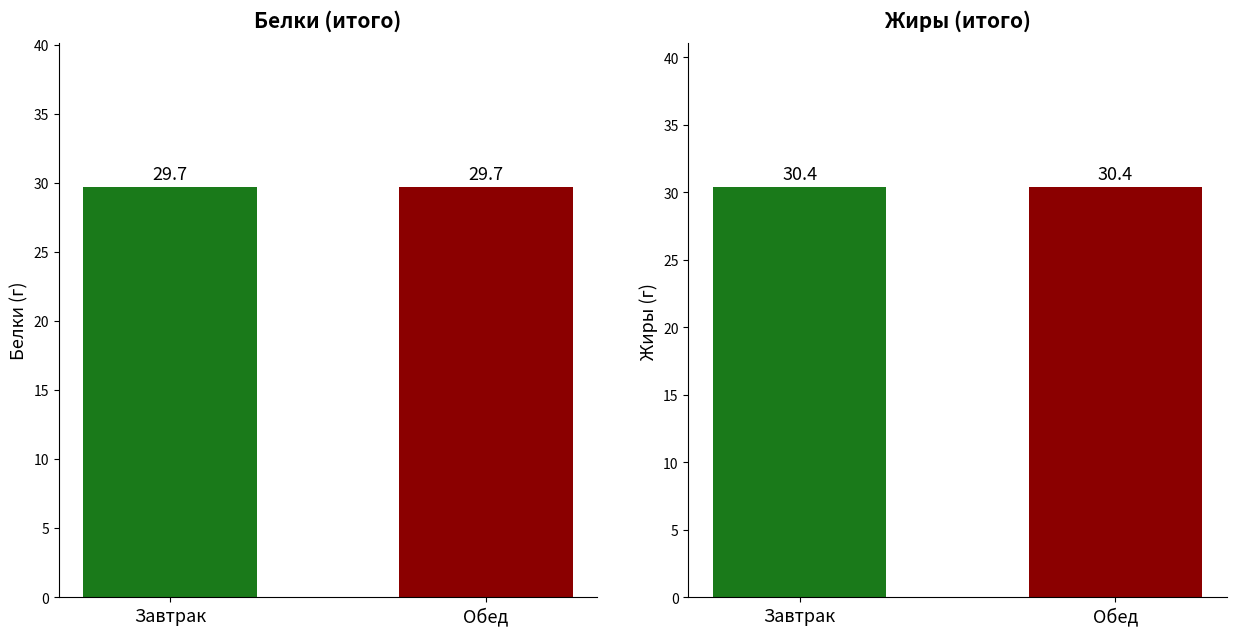

Which has a higher value, Обед or Завтрак?

Обед